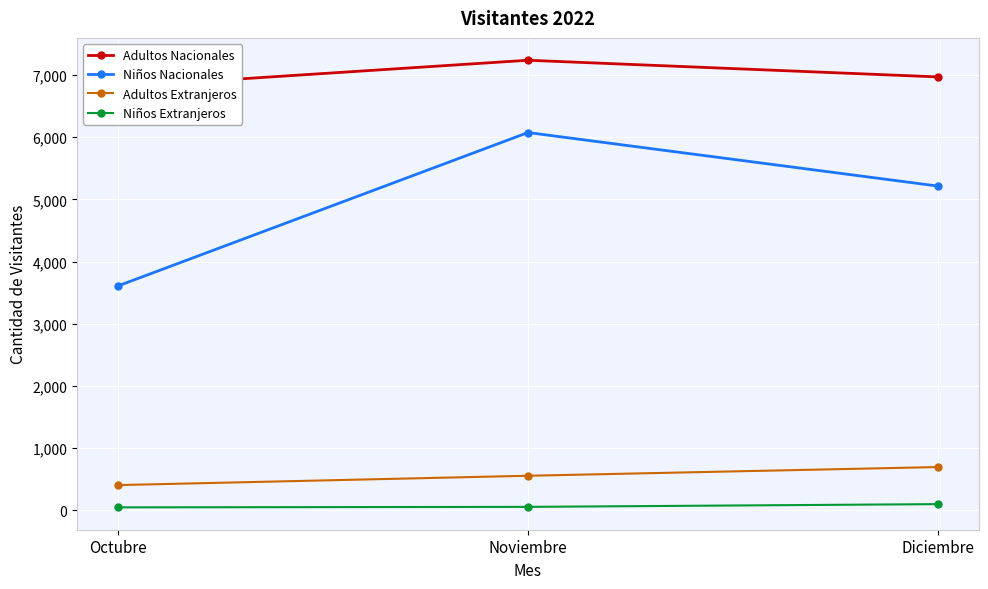

What is the approximate value of Adultos Nacionales at Diciembre, to the nearest 5?

6965